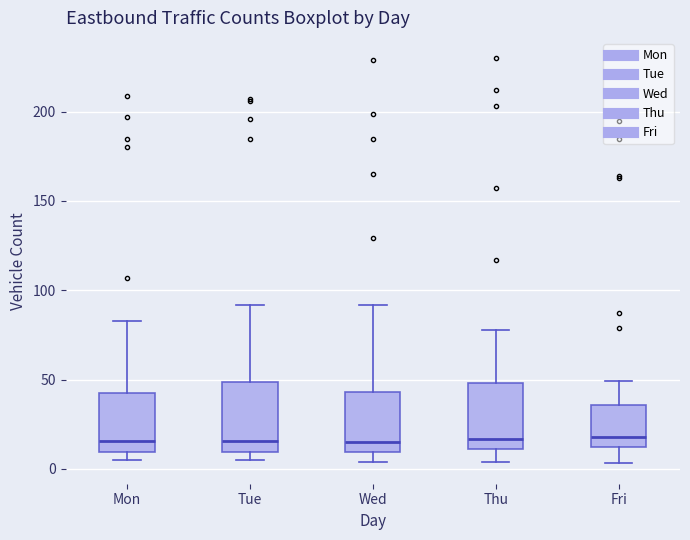

Reading left to right, transcribe this box plot: for each box, give where its median line is, the range the box spans, and where its two whiskers end, as read against the y-axis. The values are not printed on the chart, so give them approximately, as read against the axis.

Mon: median 15, box 10 to 40, whiskers 5 to 85
Tue: median 15, box 10 to 50, whiskers 5 to 90
Wed: median 15, box 10 to 45, whiskers 5 to 90
Thu: median 15, box 10 to 50, whiskers 5 to 80
Fri: median 20, box 10 to 35, whiskers 5 to 50